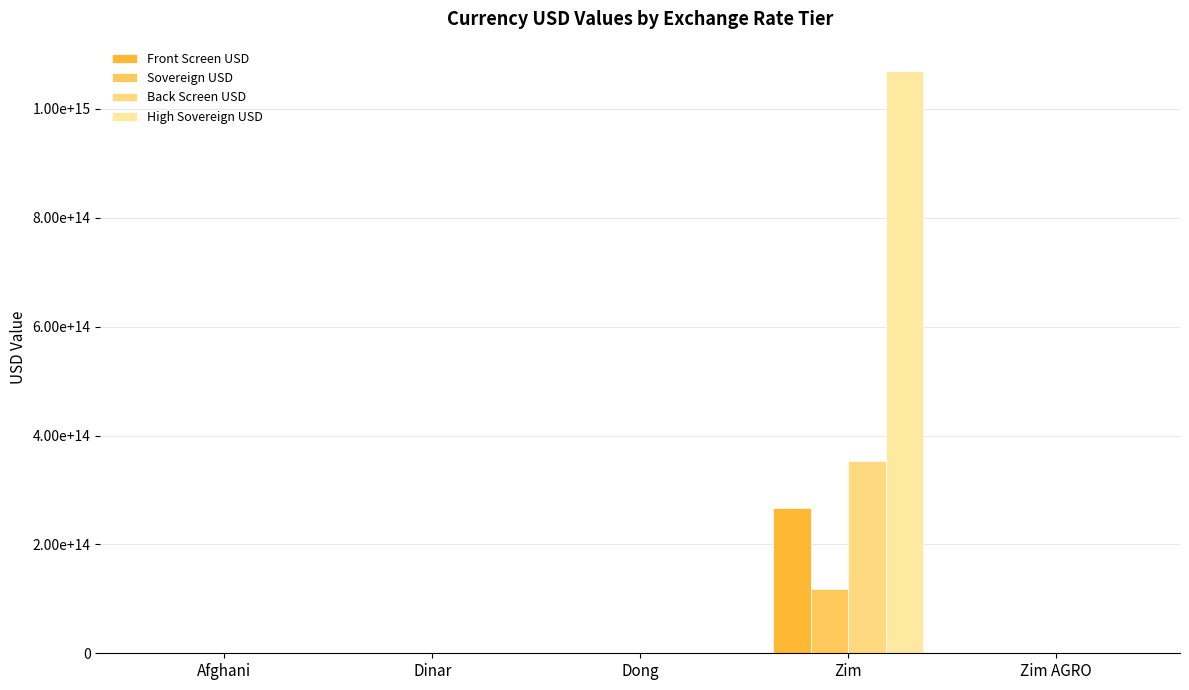

What is the sum of all Back Screen USD values?

353100204721000